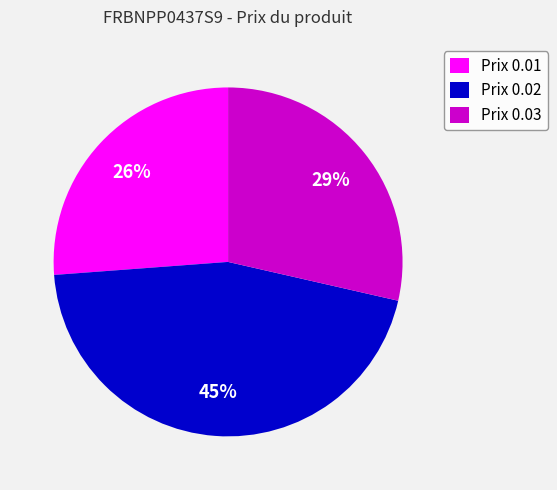

How many segments does this pie chart have?

3